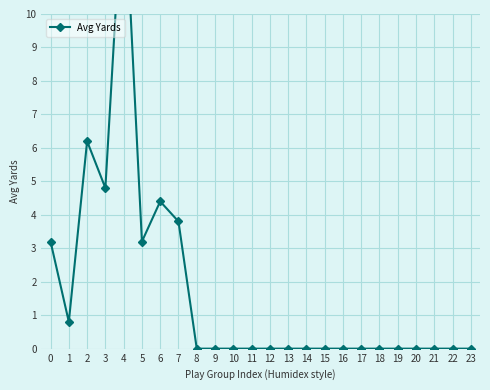

Rank the categories by value from highest to lowest.

4, 2, 3, 6, 7, 0, 5, 1, 8, 9, 10, 11, 12, 13, 14, 15, 16, 17, 18, 19, 20, 21, 22, 23